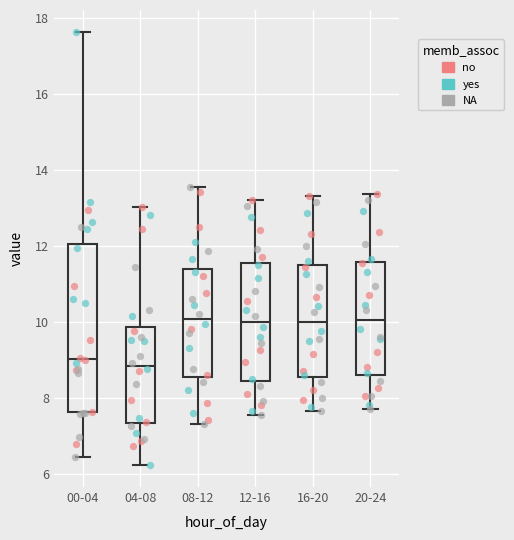

Comparing the boxes themselves (not the whiskers), which one is the tallest?

00-04